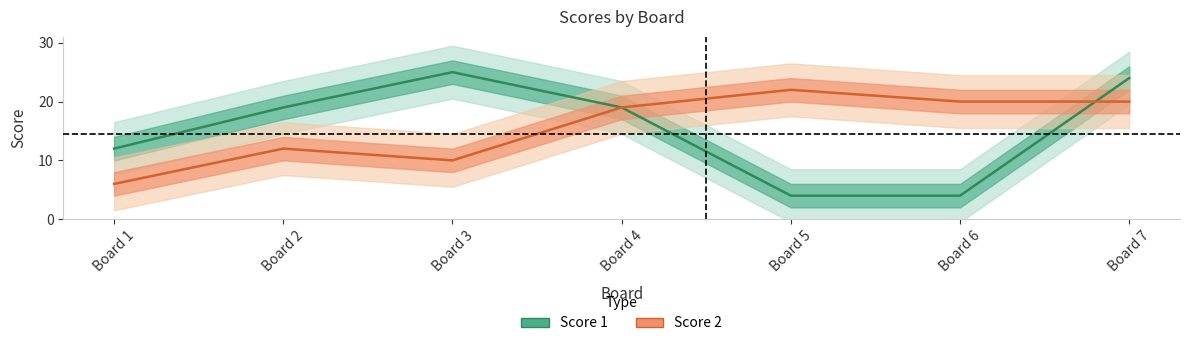

True or false: Score 2 and Score 1 intersect in this chart.

True